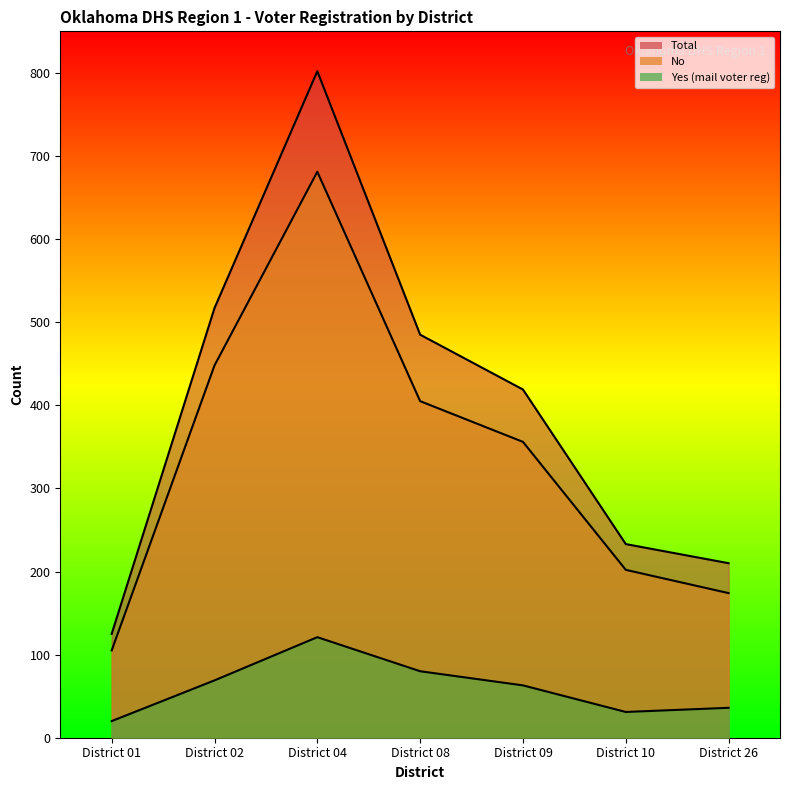

What is the spread (max minus min) of values at District 10?

202